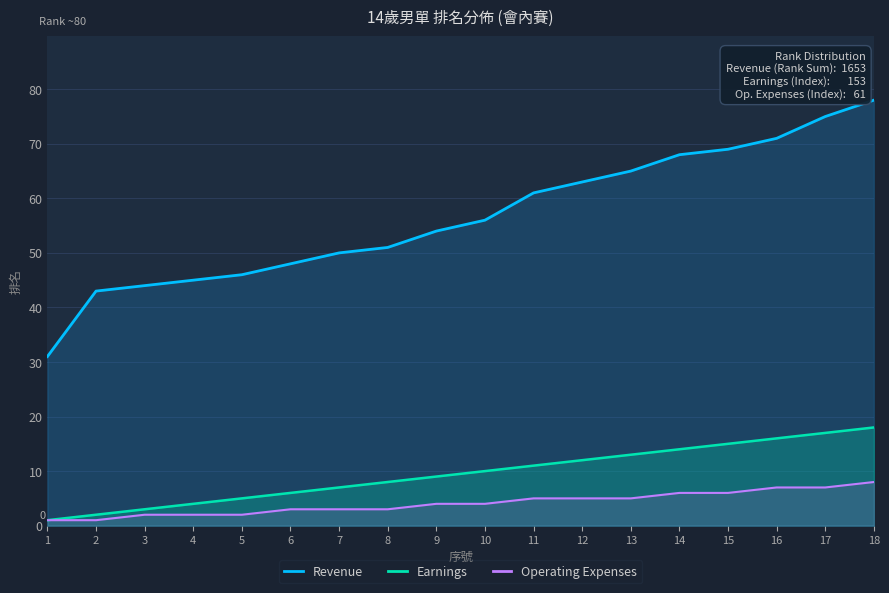

What is the highest value of the Revenue series?

78